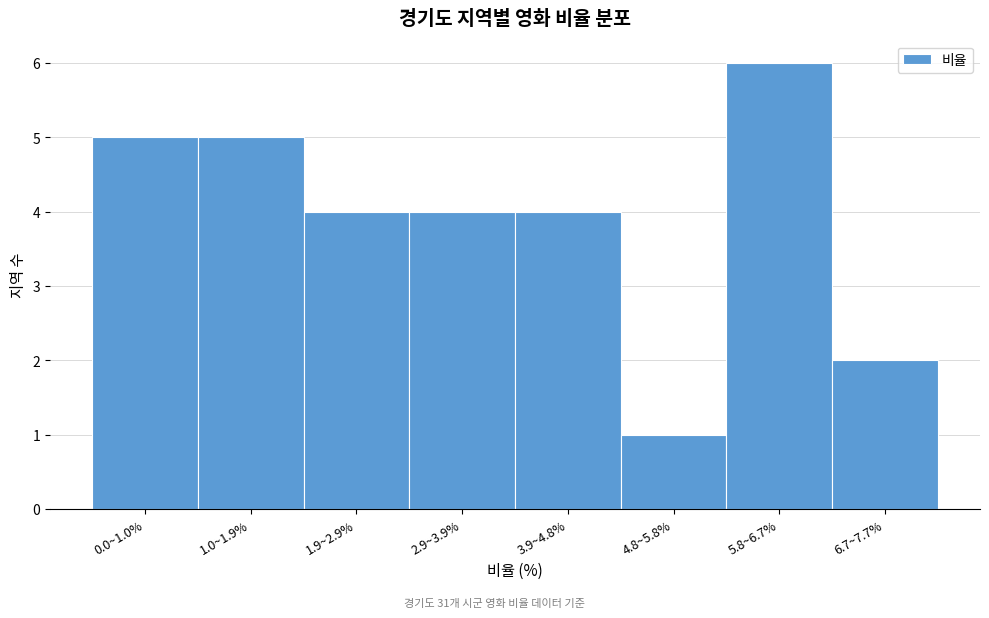

Reading right to left, list all the values displayed in this chart.

2	6	1	4	4	4	5	5